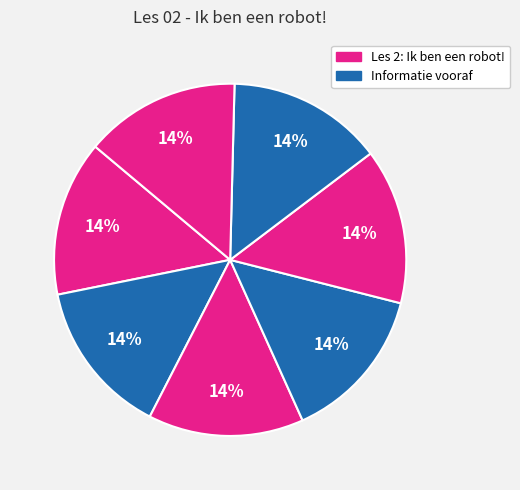

How many slices are in this pie chart?

7